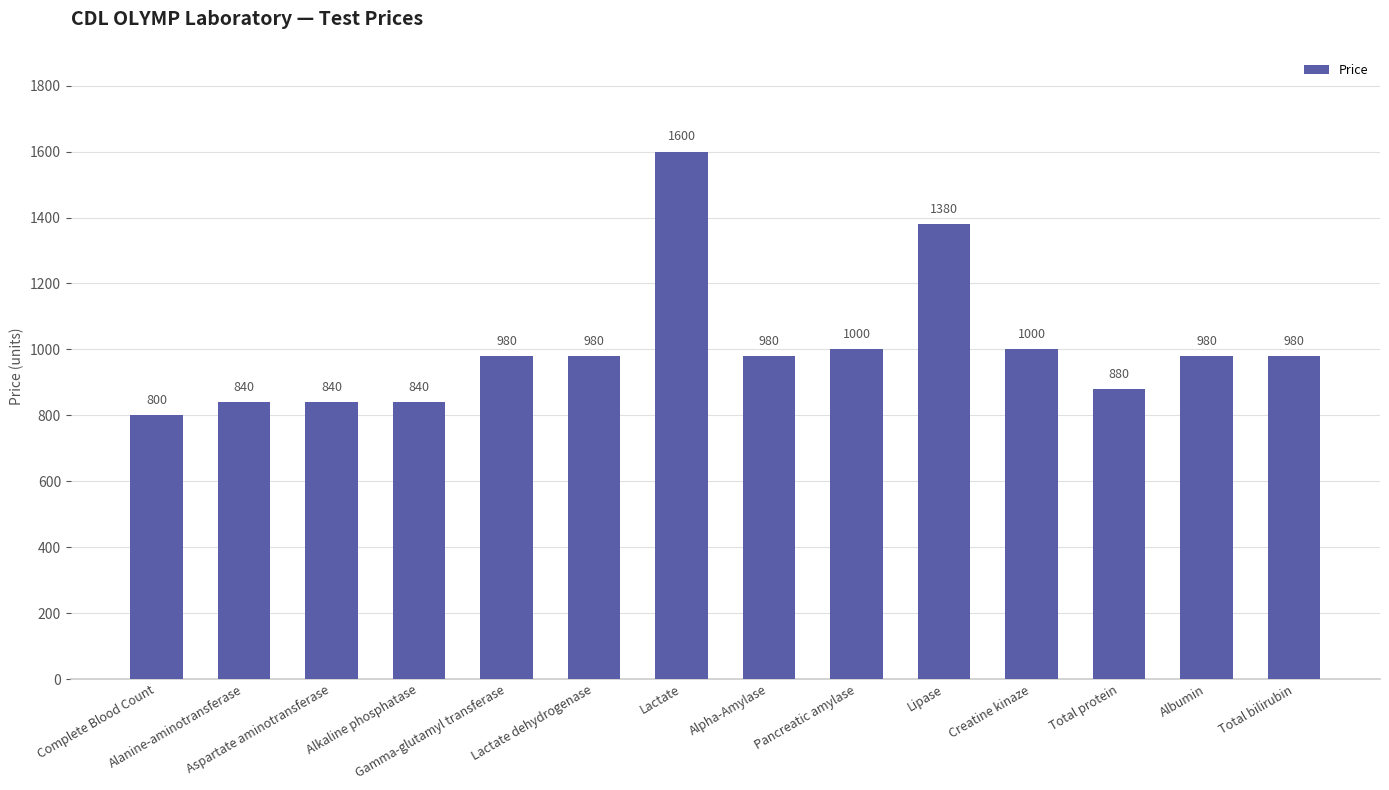

What is the sum of all values?

14080